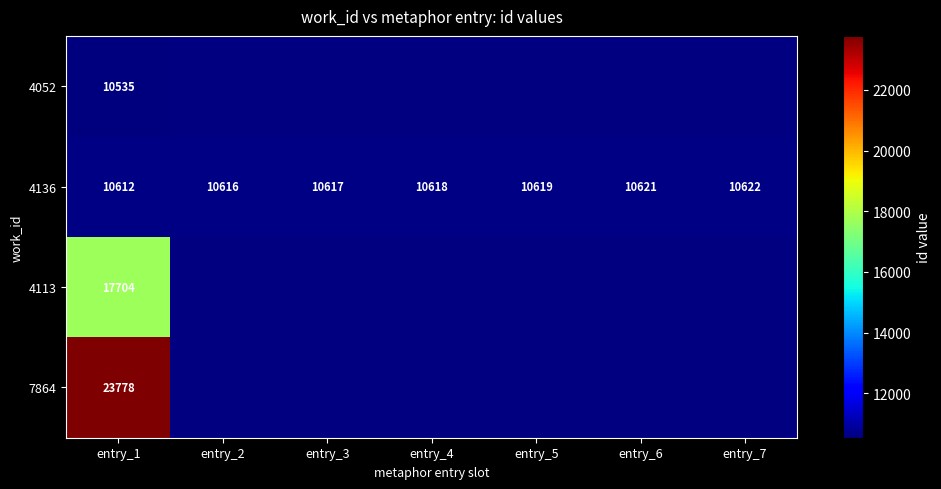

How many data points in 4136 are less than 10618?

3